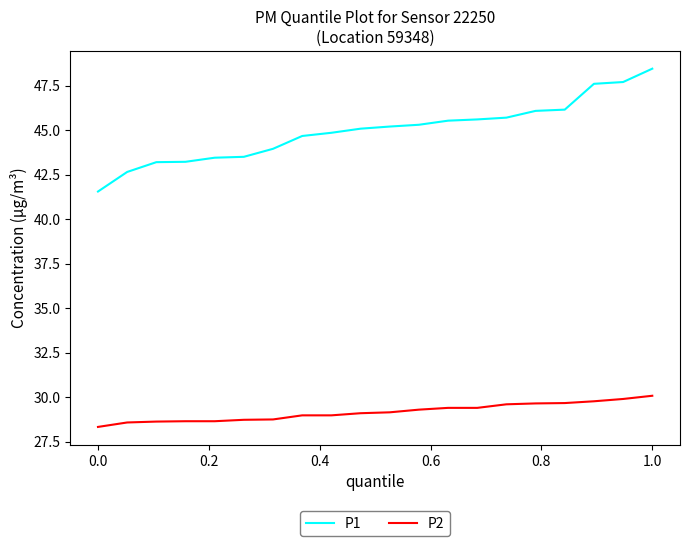

What is the smallest value displayed?

28.3